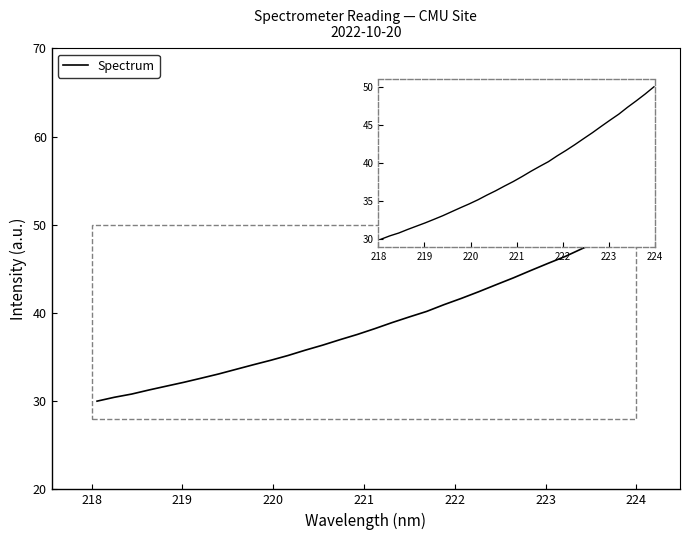

What is the minimum value shown in the chart?

30.0